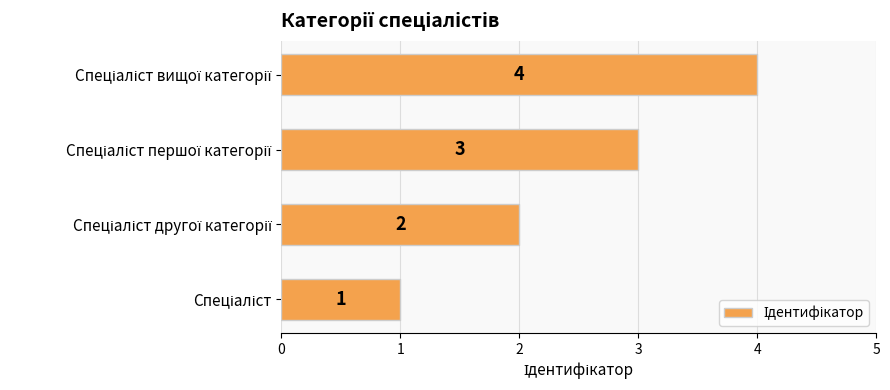

What is the sum of all values?

10